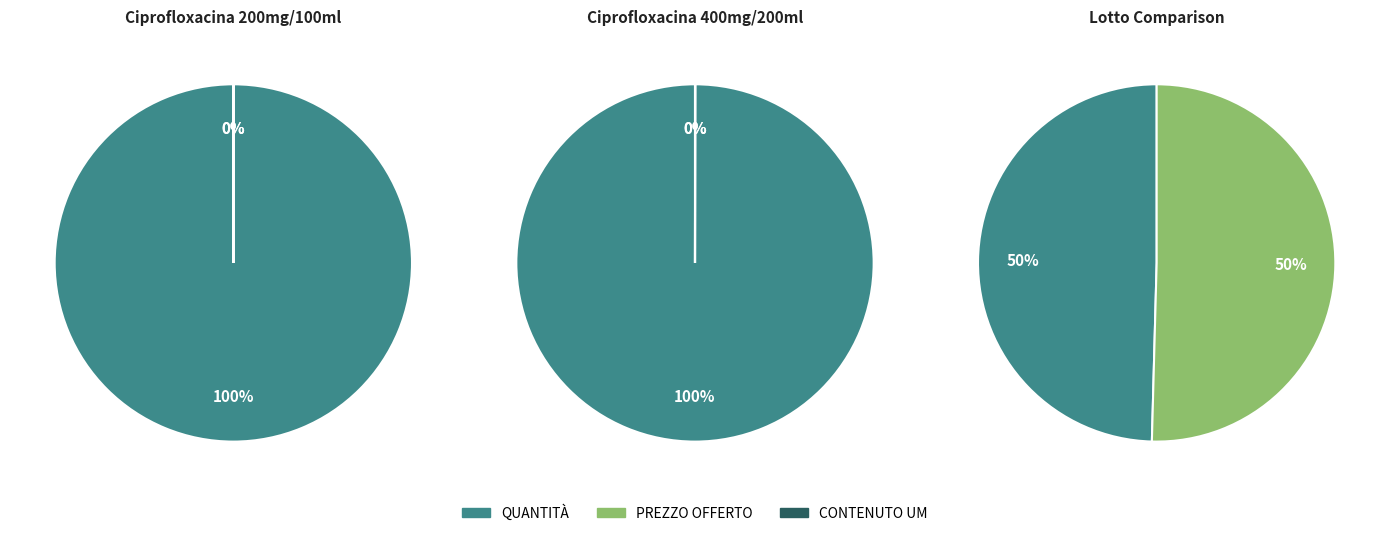

How many slices are in this pie chart?

3